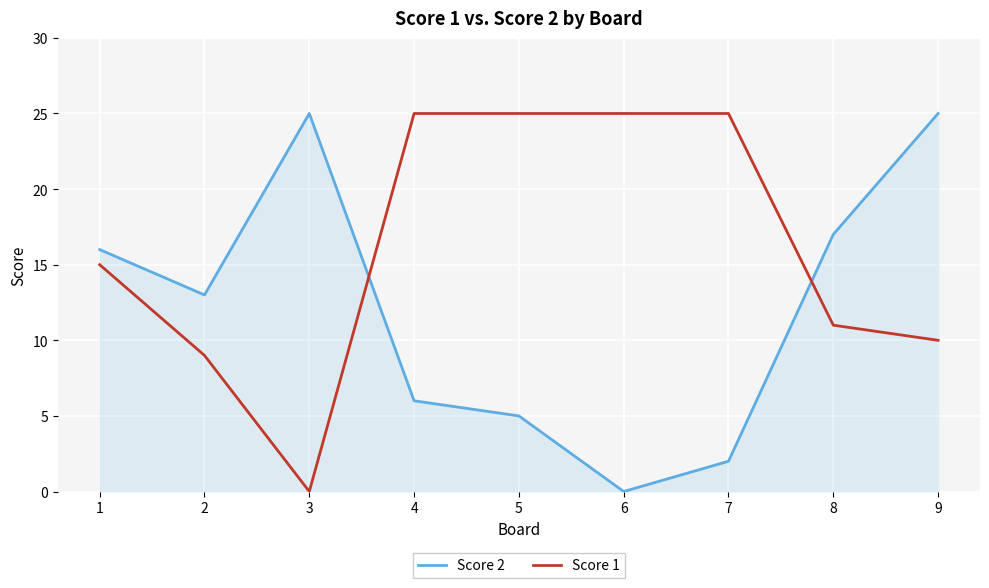

Between 3 and 5, which series saw the biggest shift?

Score 1